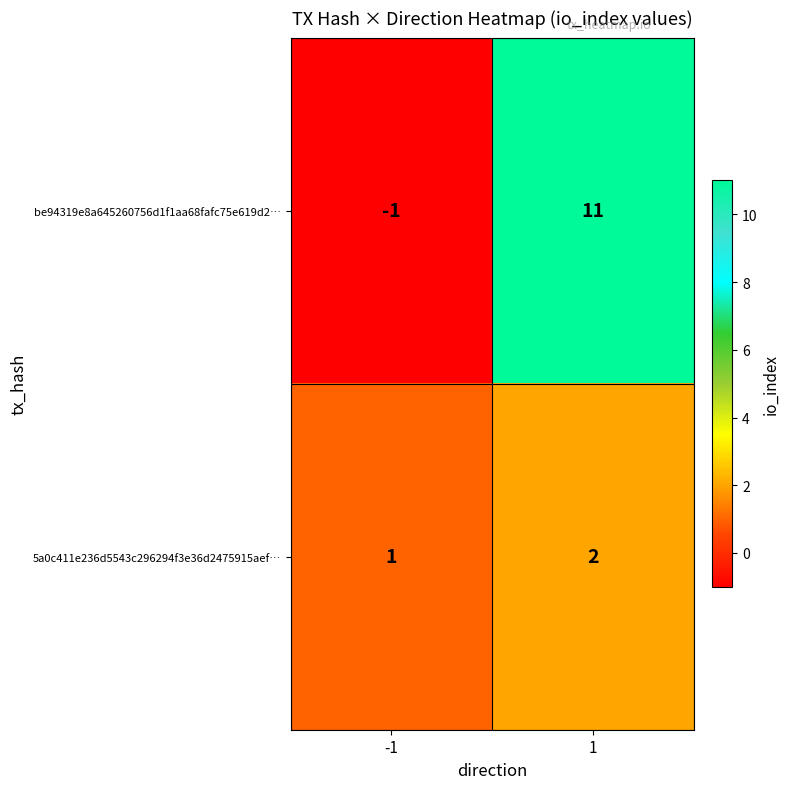

At how many categories does at least one series exceed 10?

1